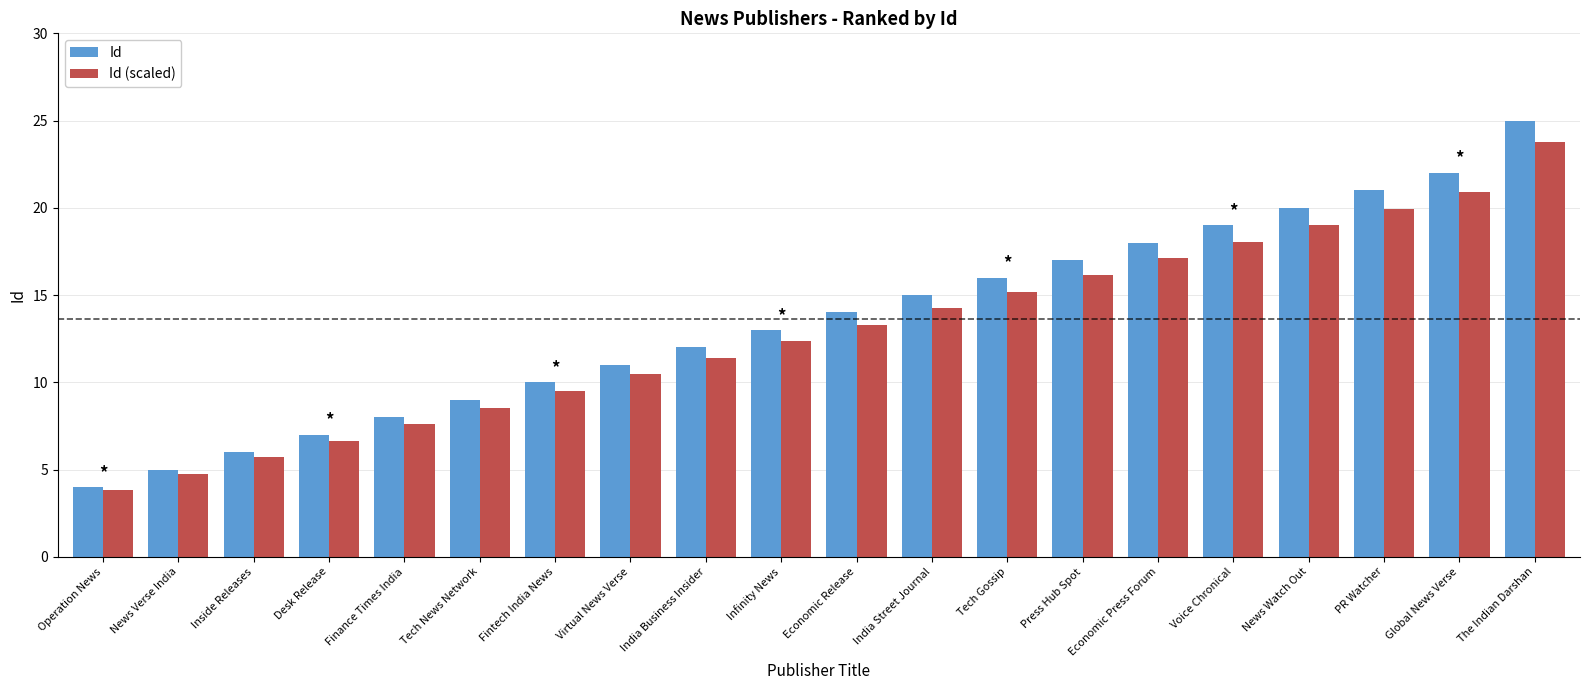

What is the difference between the highest and lowest values at Global News Verse?

1.1